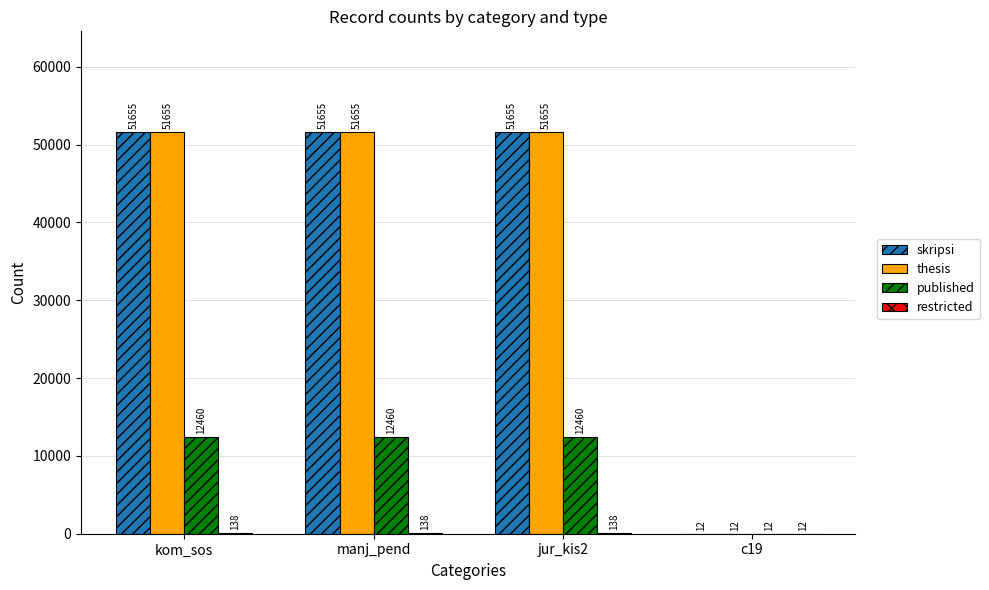

What is the maximum value shown in the chart?

51655